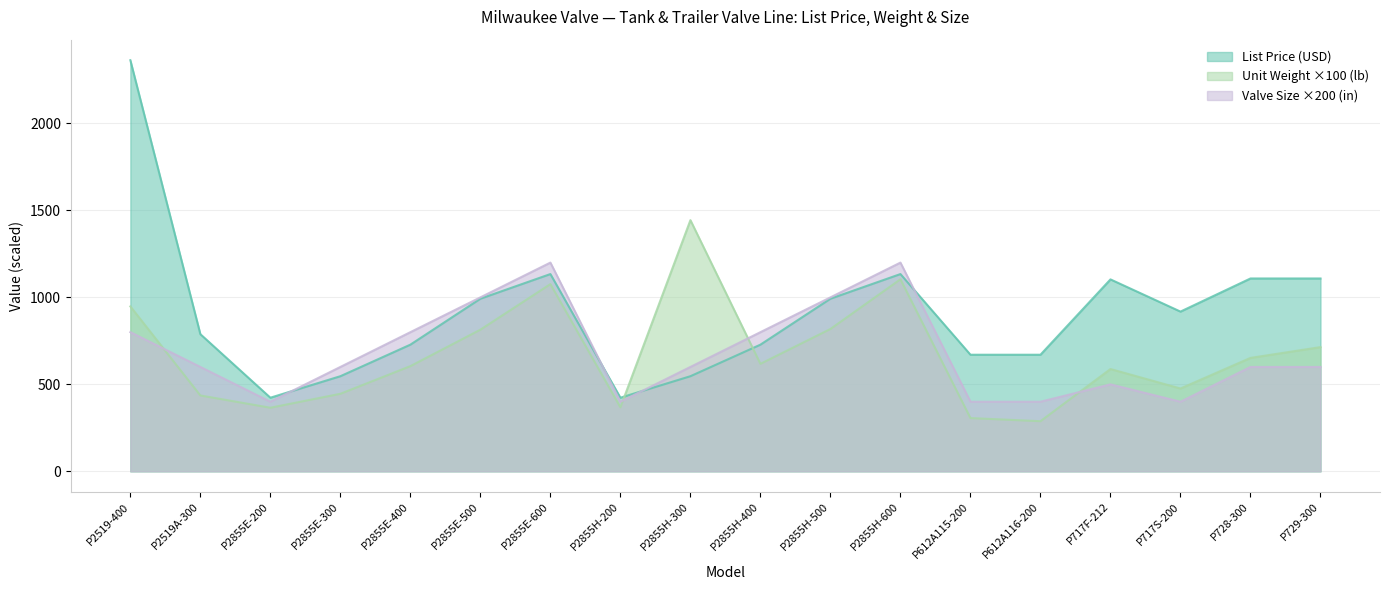

What is the sum of all Valve Size values?

12300.0